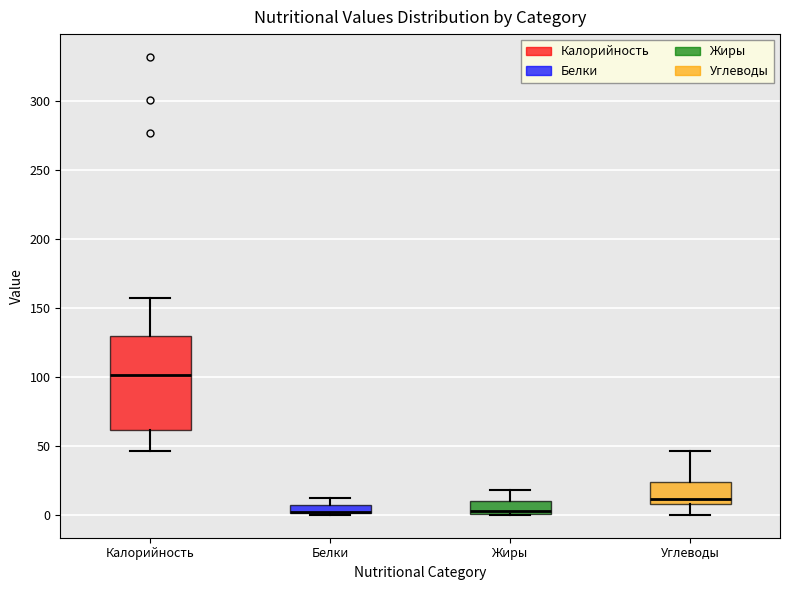

Which box is the tallest, from its lower edge to its upper edge?

Калорийность